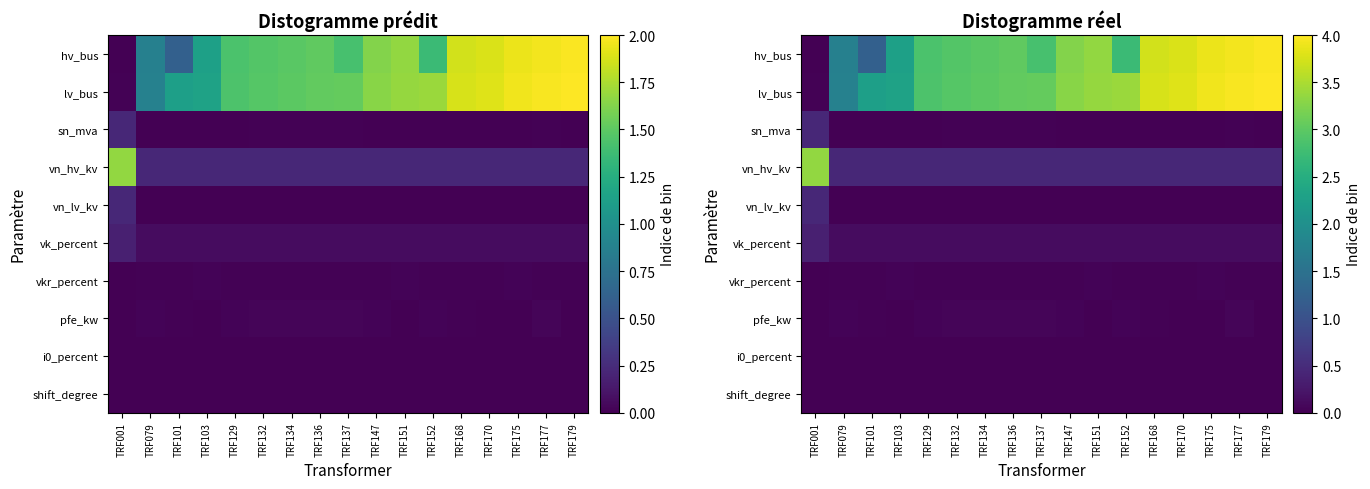

At which label does hv_bus reach its peak?

TRF179